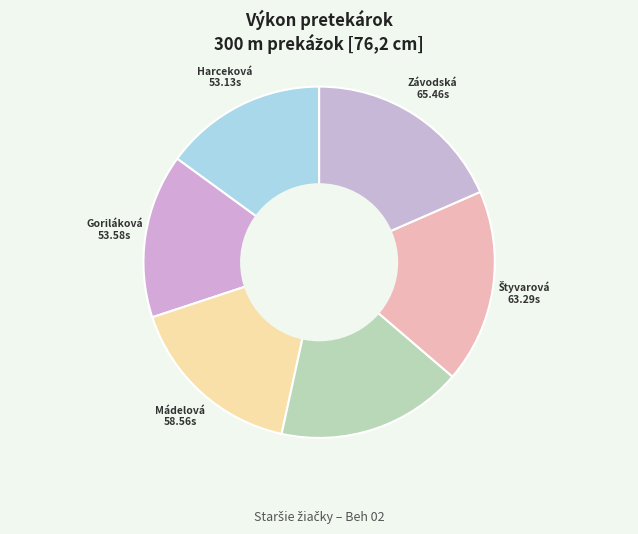

How many segments does this pie chart have?

6